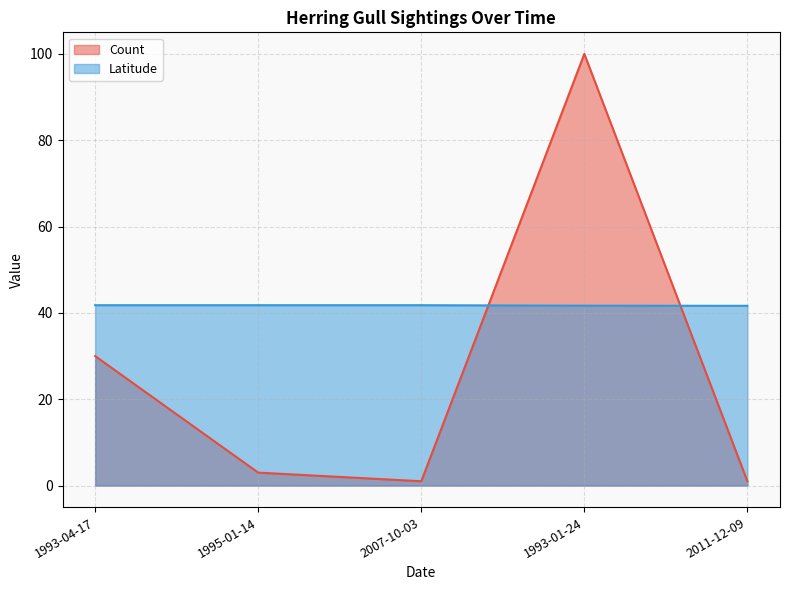

At 1995-01-14, list the series in order from largest to smallest.

Latitude, Count